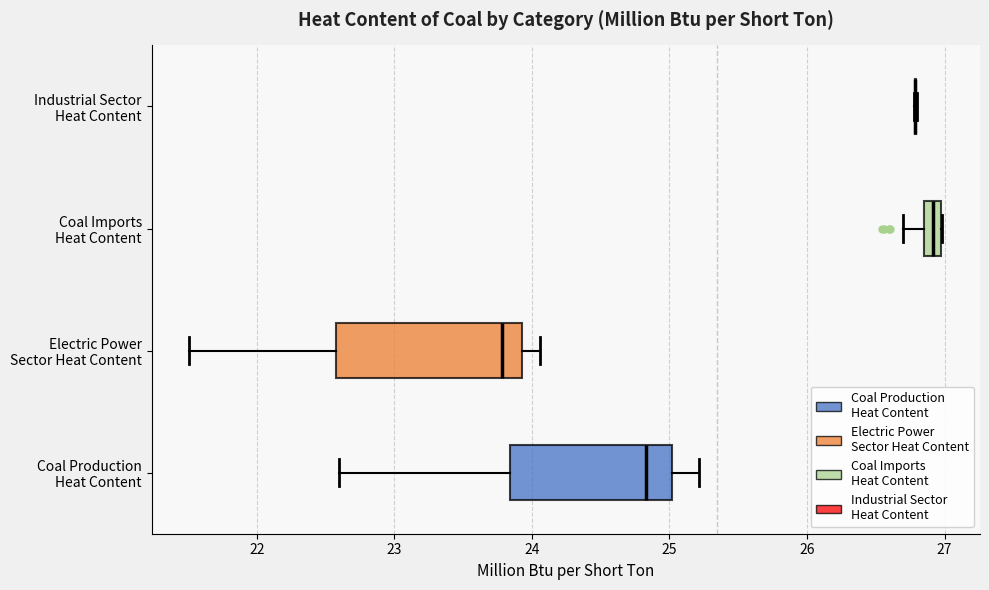

Which box is the widest, from its left edge to its right edge?

Electric Power Sector Heat Content